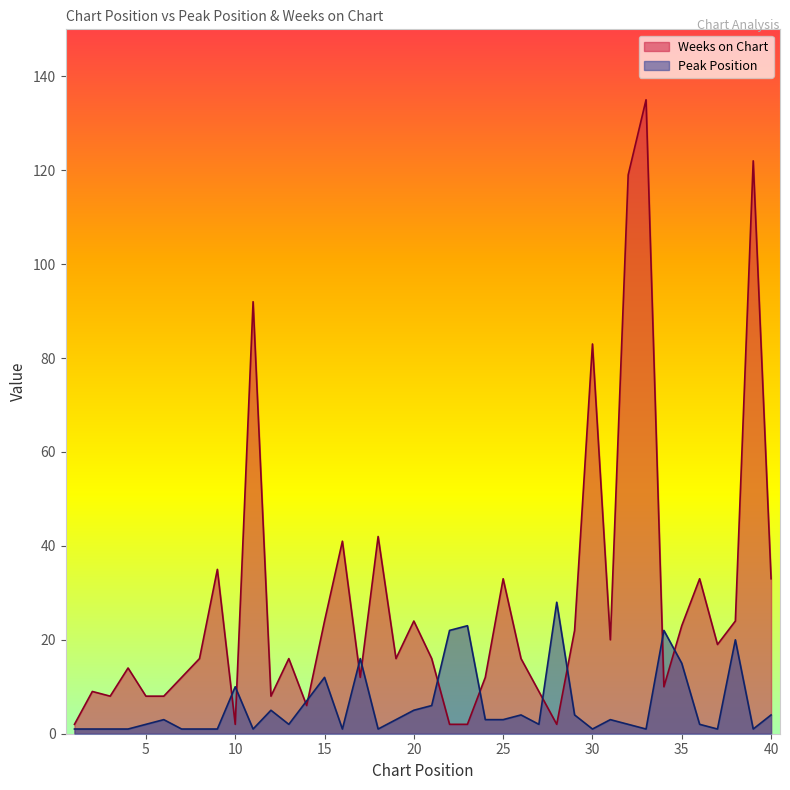

What is the maximum value for Weeks on Chart?

135